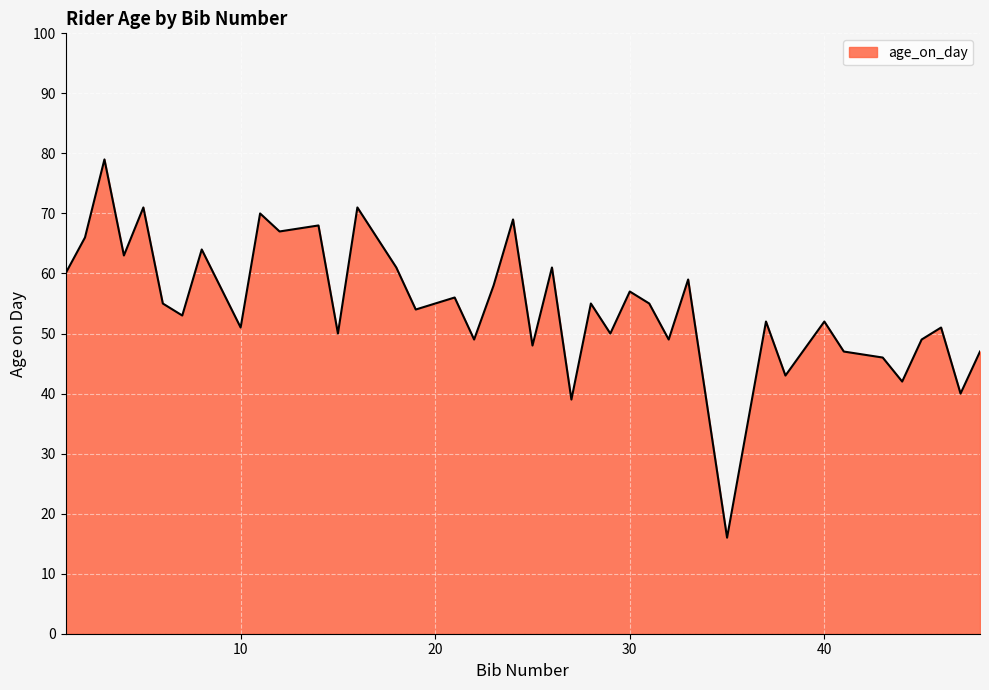

What is the sum of all values?

2193